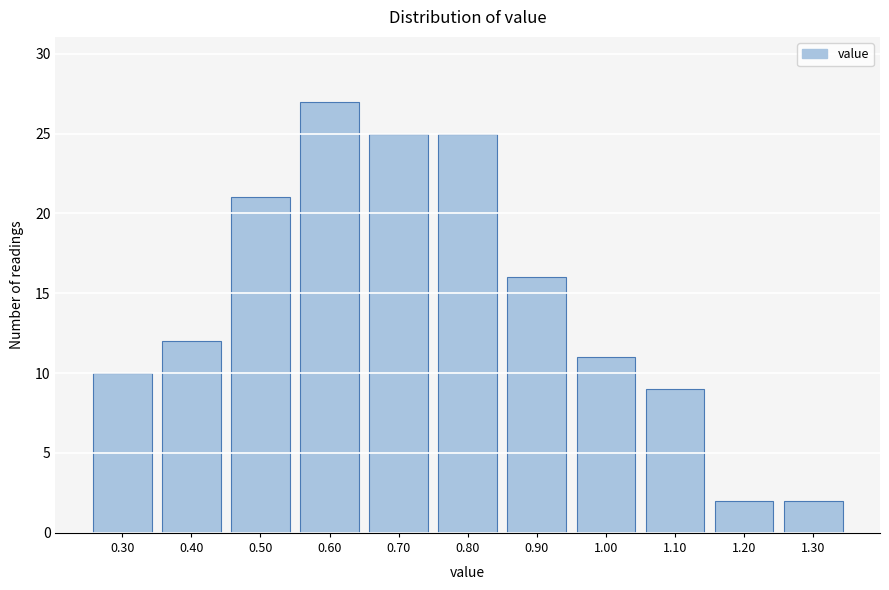

Reading left to right, what are all the values shown in this chart?

10	12	21	27	25	25	16	11	9	2	2